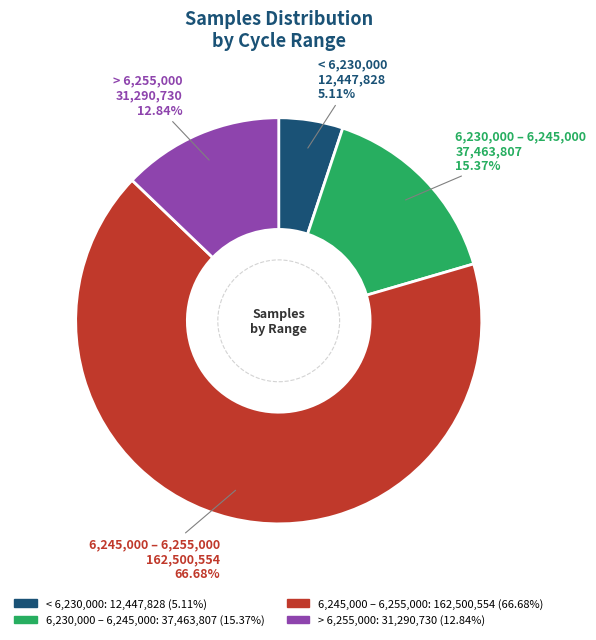

How many segments does this pie chart have?

4